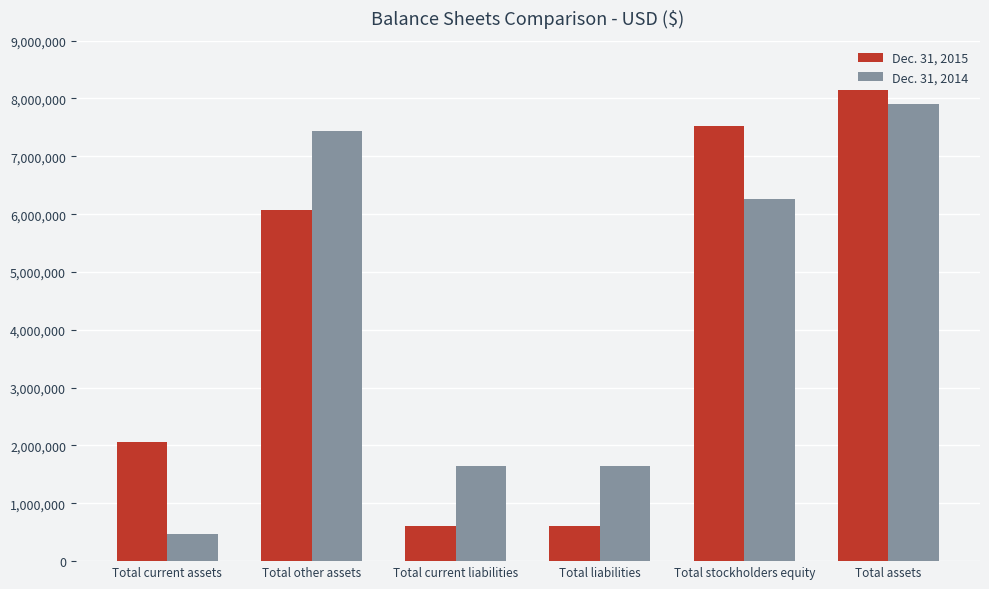

Is it true that Dec. 31, 2015 equals 612691 at Total current liabilities?

True